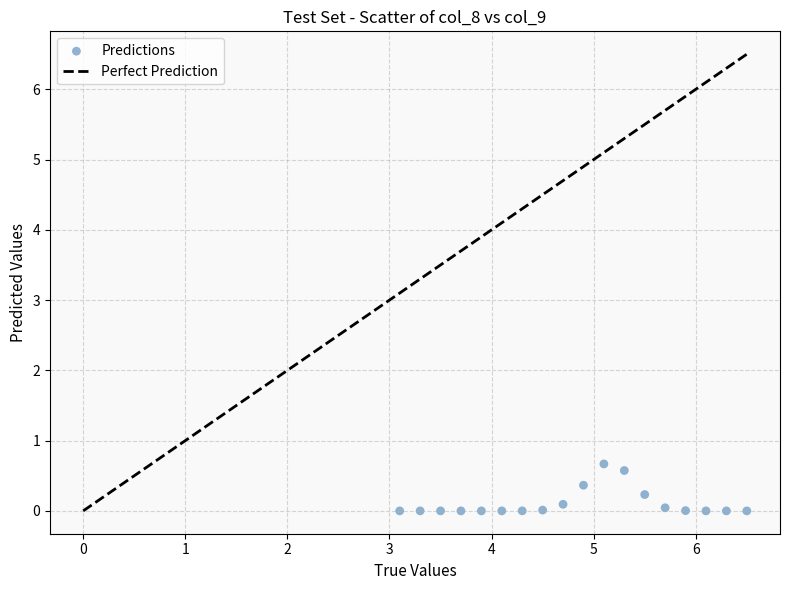

What is the range of Y values (max minus min)?

0.7